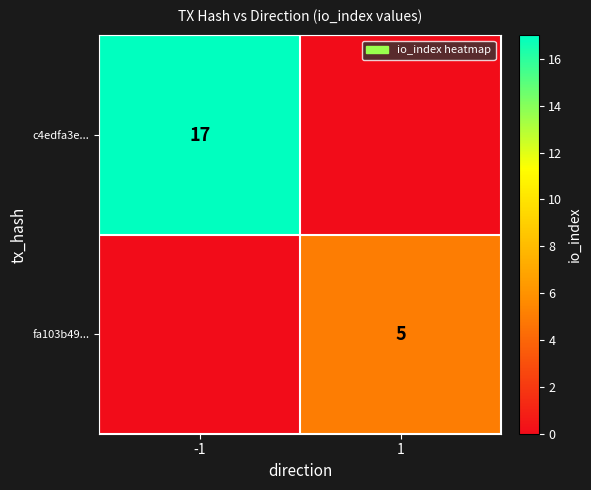

The value of fa103b49... at 1 is 5. True or false?

True